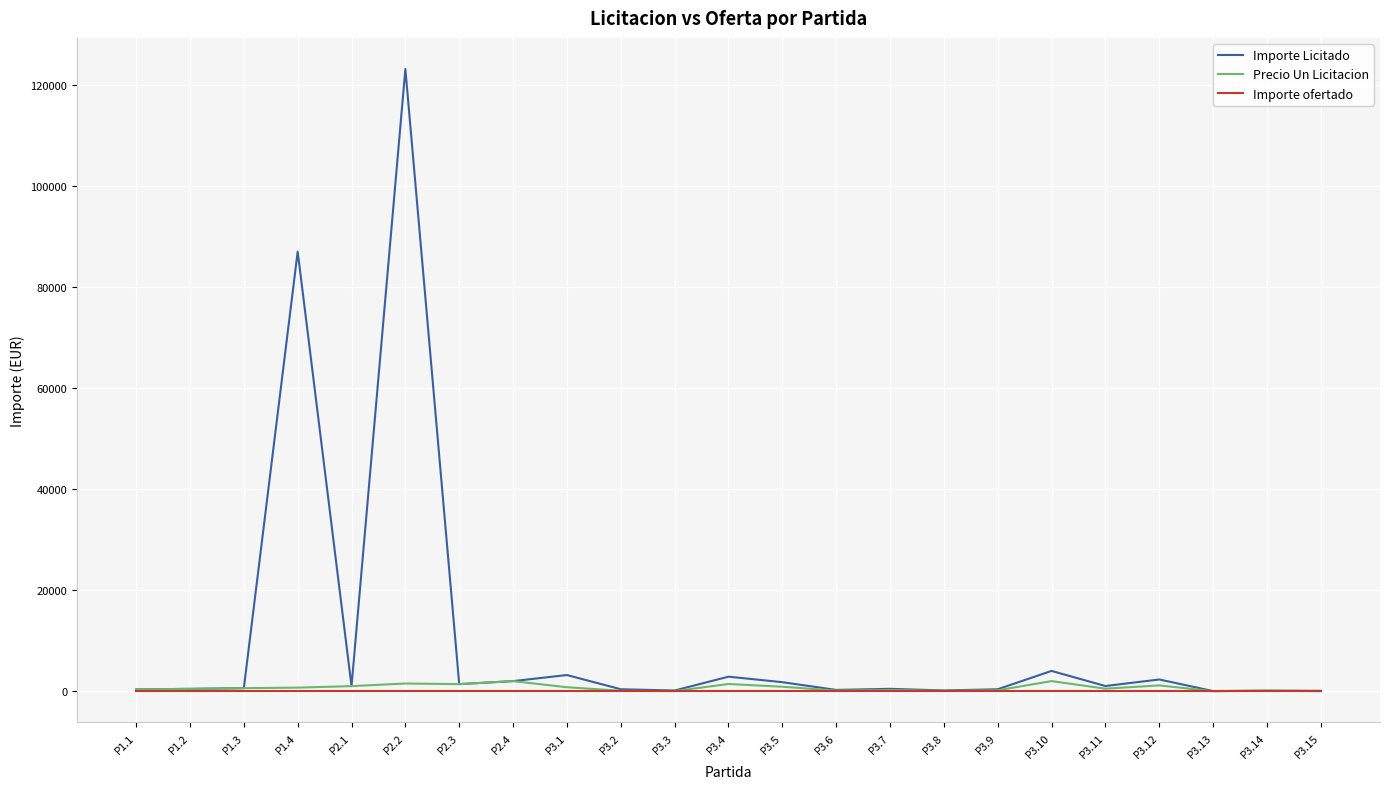

At which label is Importe Licitado closest to 61582?

P1.4